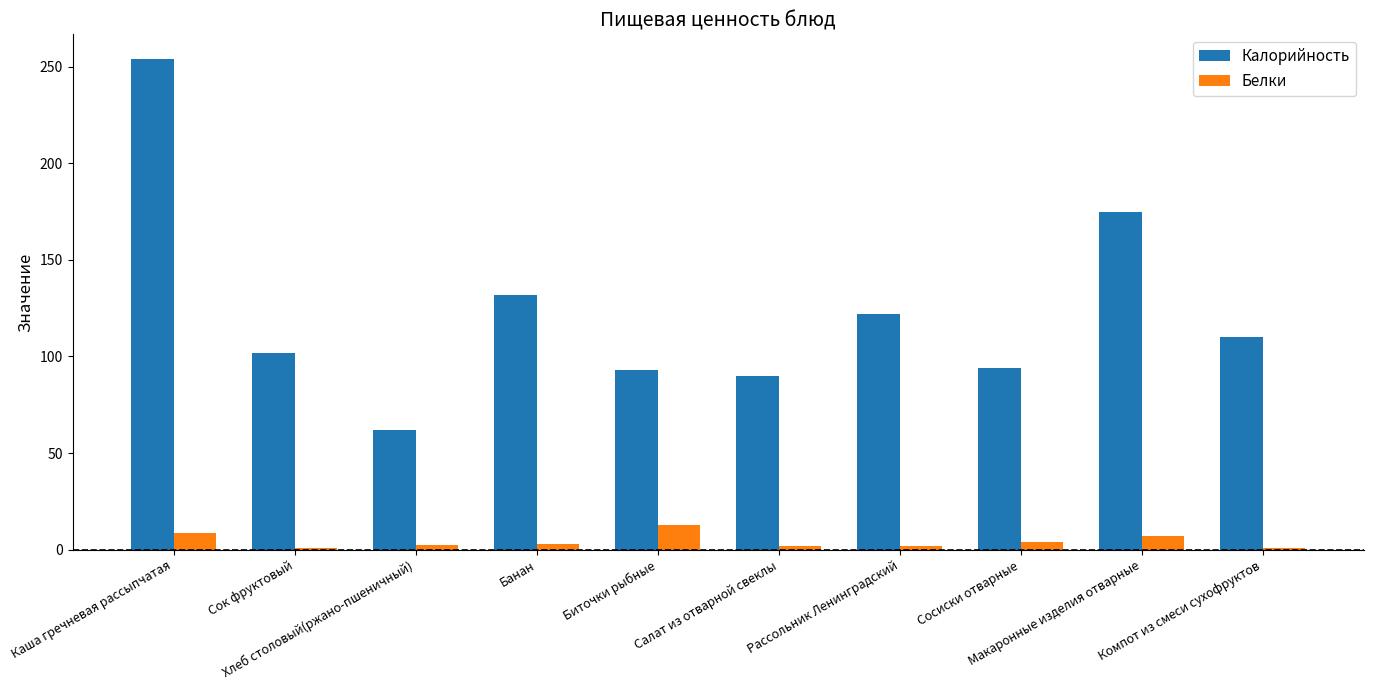

How many categories are shown in the chart?

10